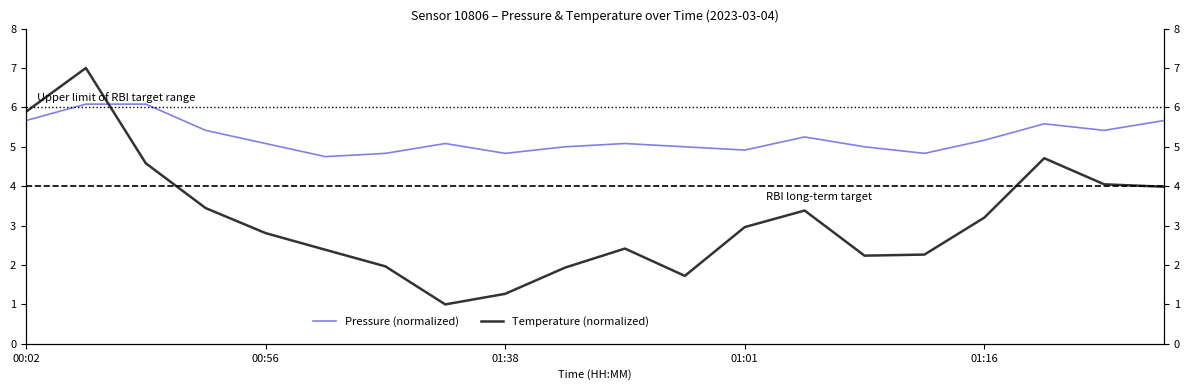

After their last crossing, which series has the higher values: Temperature (normalized) or Pressure (normalized)?

Pressure (normalized)